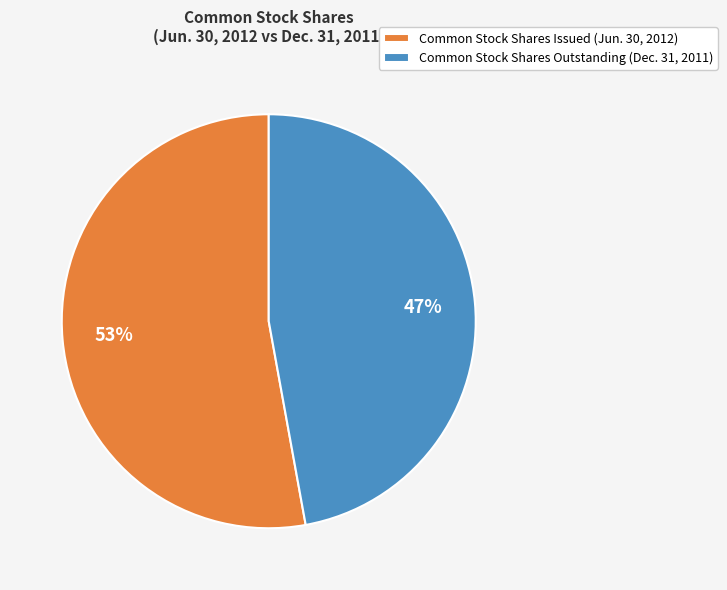

Do Common Stock Shares Outstanding (Dec. 31, 2011) and Common Stock Shares Issued (Jun. 30, 2012) together represent more than half of the pie?

Yes